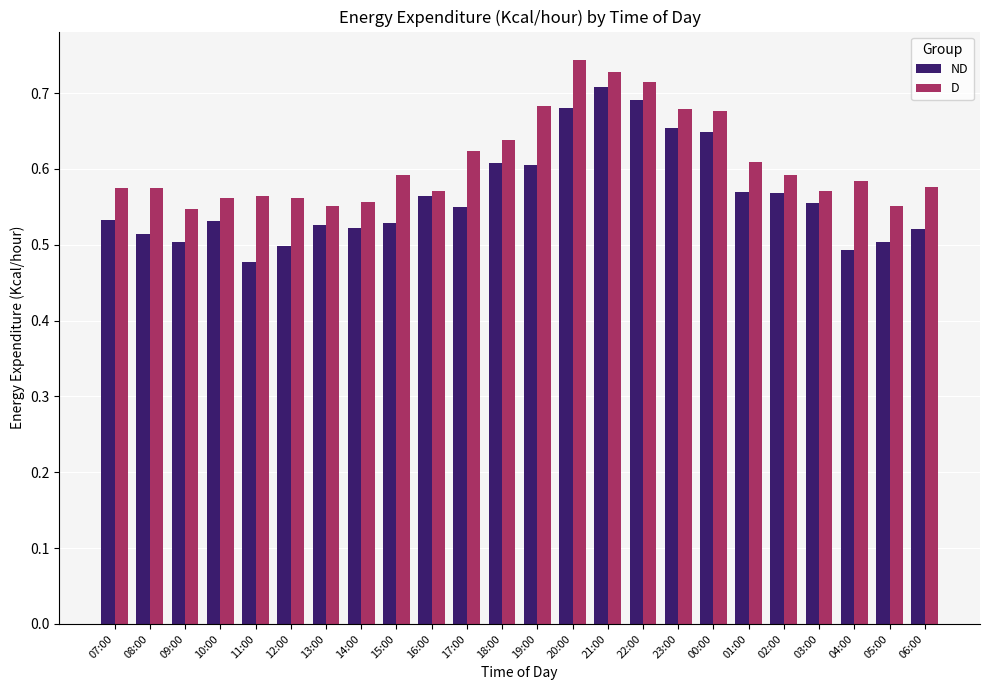

What position from the right is 05:00?

2